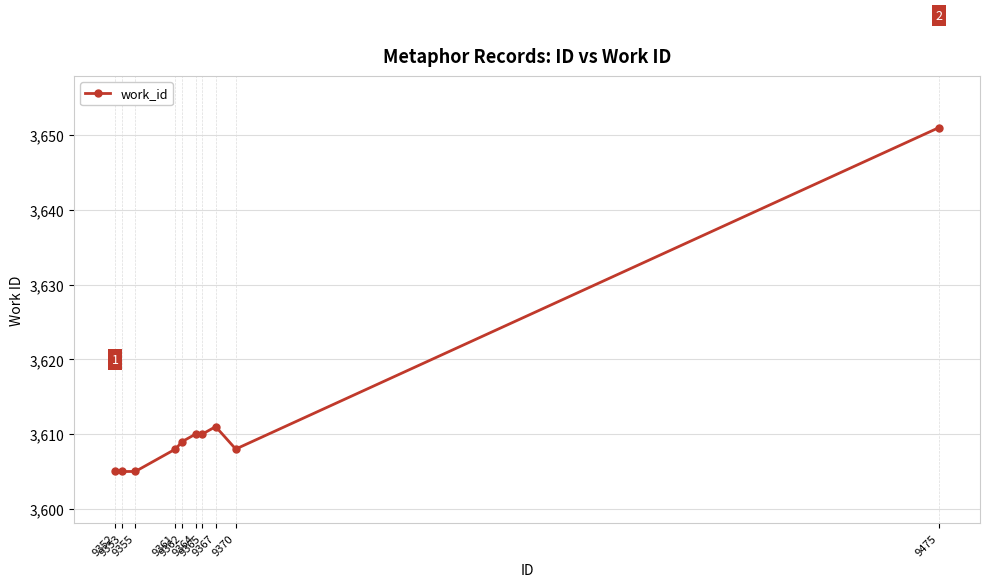

How many lines are shown in the chart?

1